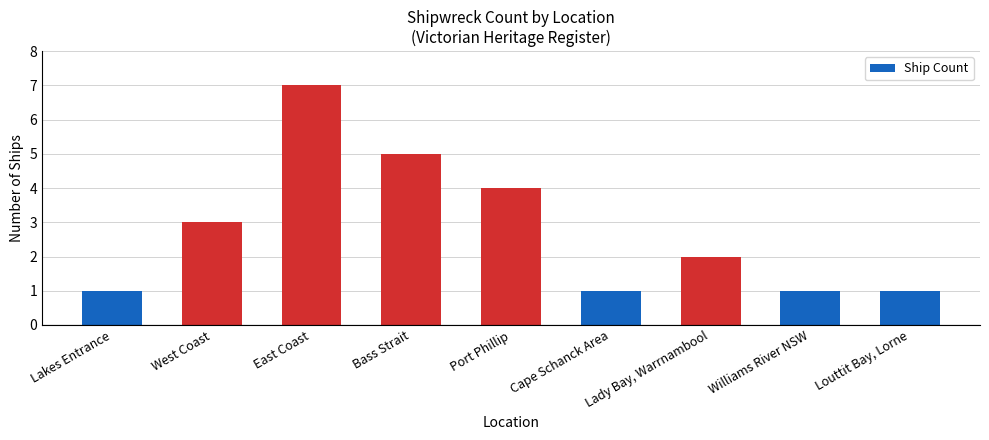

What position from the right is East Coast?

7